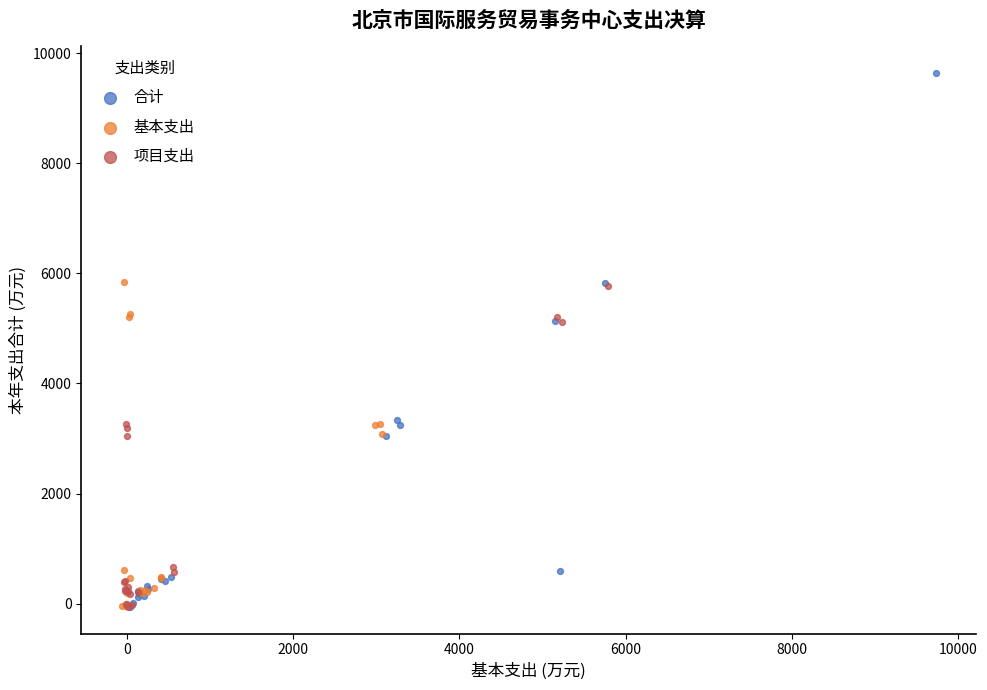

Which series reaches the maximum Y coordinate?

合计